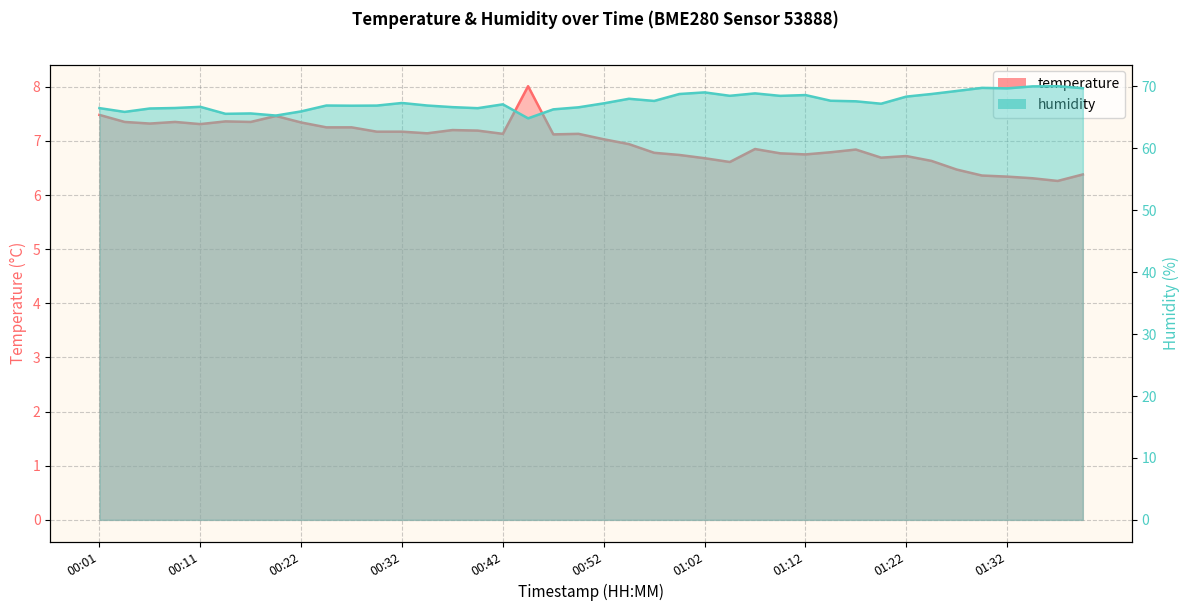

What is the maximum value shown in the chart?

70.0